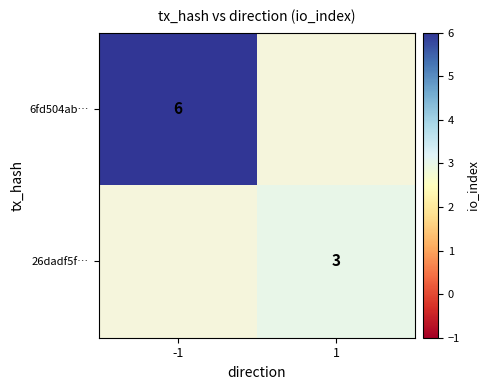

Count the number of categories in the chart.

2